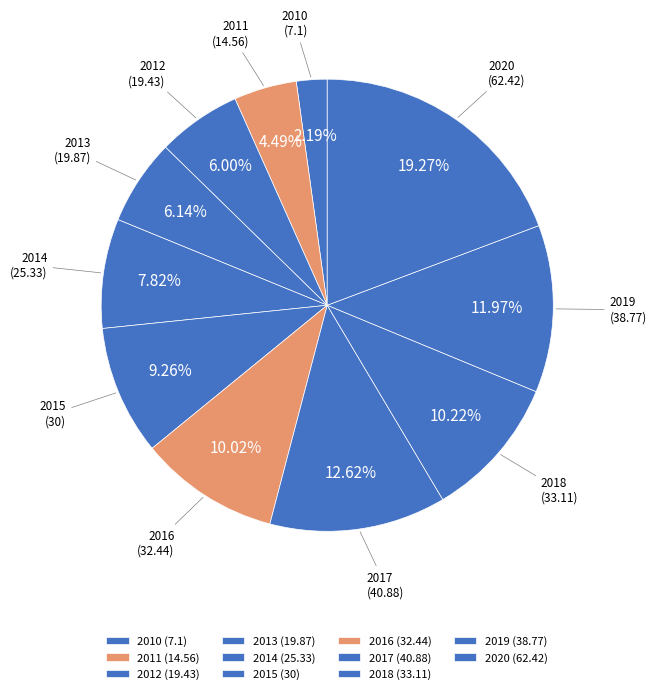

What percentage is the 2016 slice, to the nearest percent?

10%